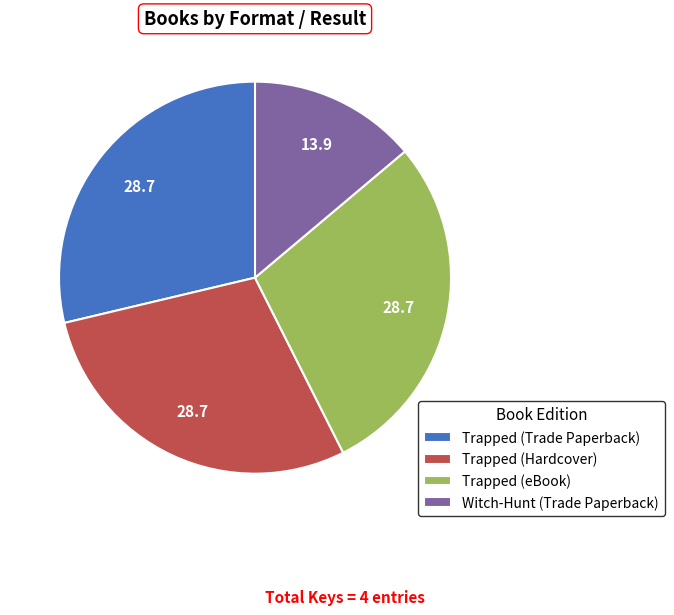

True or false: Trapped (eBook) accounts for 17% of the total.

False